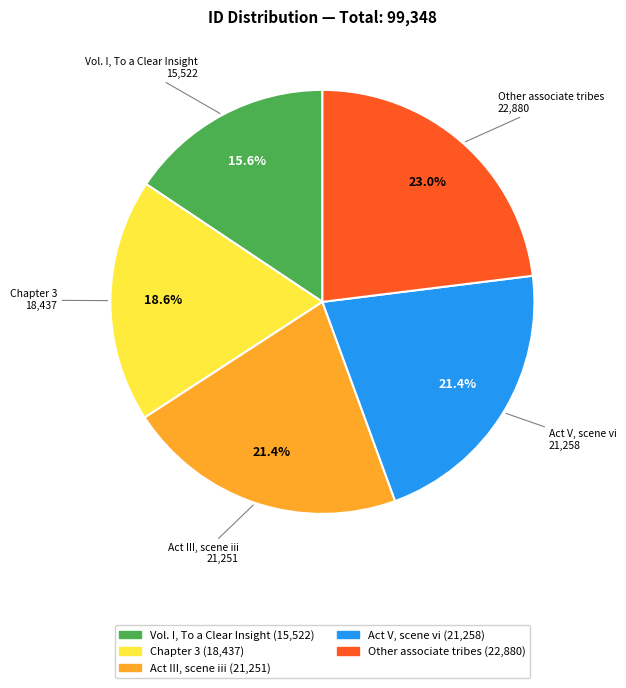

To the nearest percent, what is the combined percentage of Chapter 3 and Vol. I, To a Clear Insight?

34%